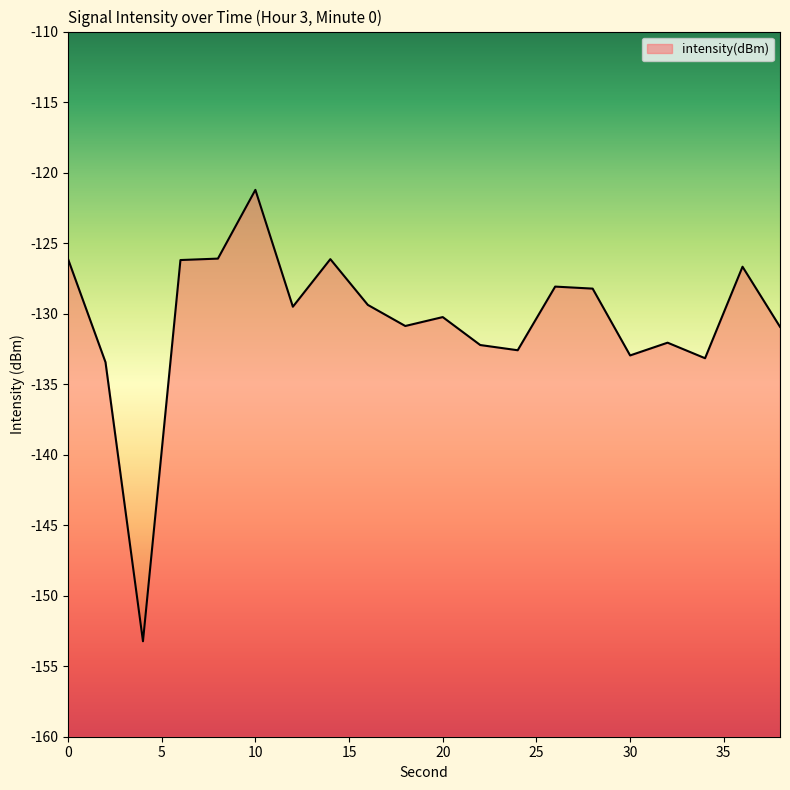

List the labels in order of value, largest first.

10, 8, 0, 14, 6, 36, 26, 28, 16, 12, 20, 18, 38, 32, 22, 24, 30, 34, 2, 4